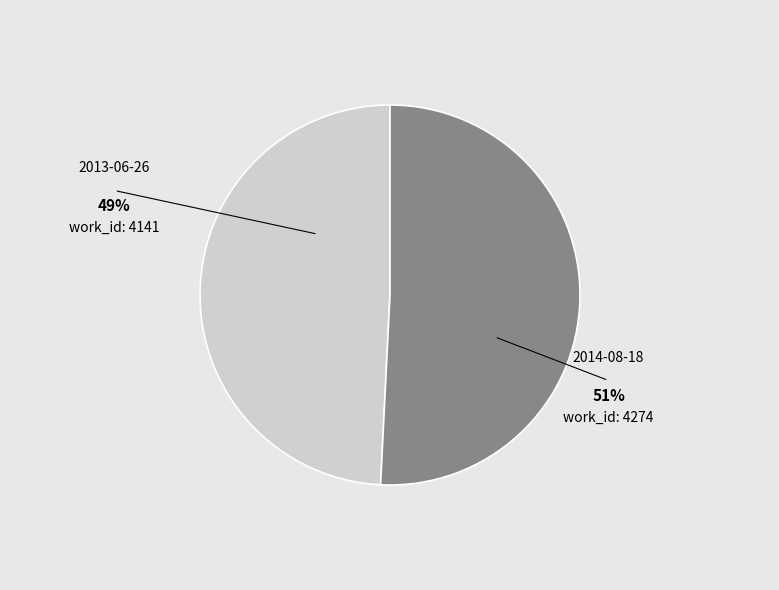

To the nearest percent, what is the average slice percentage?

50%